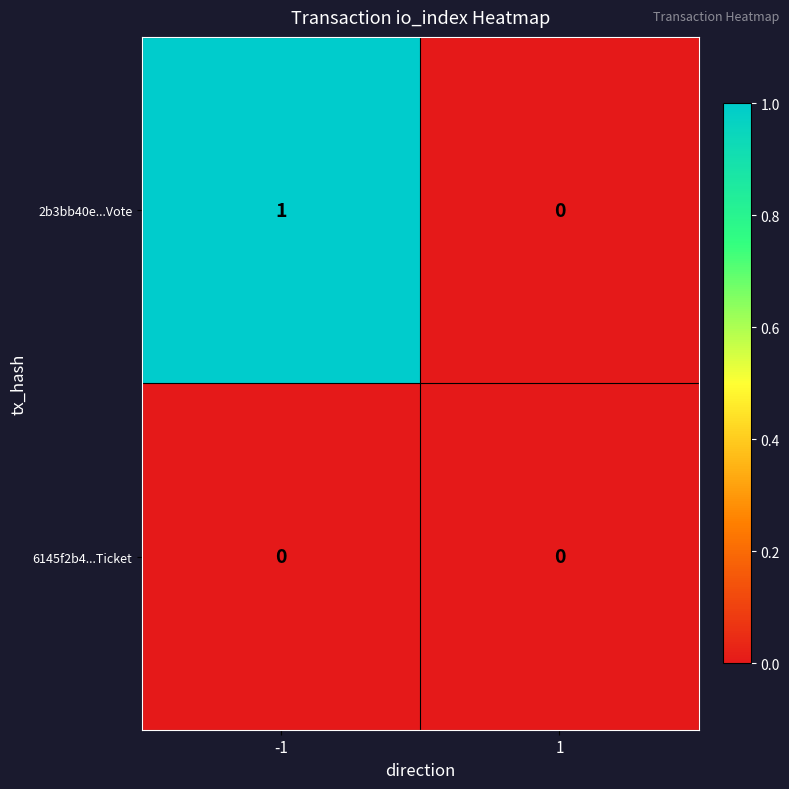

Which series has the largest total across all categories?

2b3bb40e...Vote